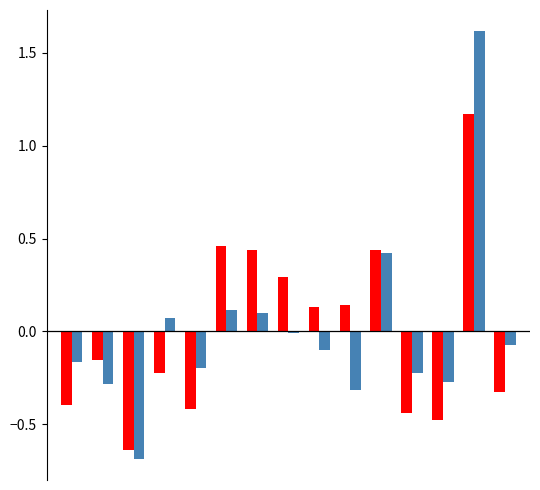

What is the maximum value shown in the chart?

1.6